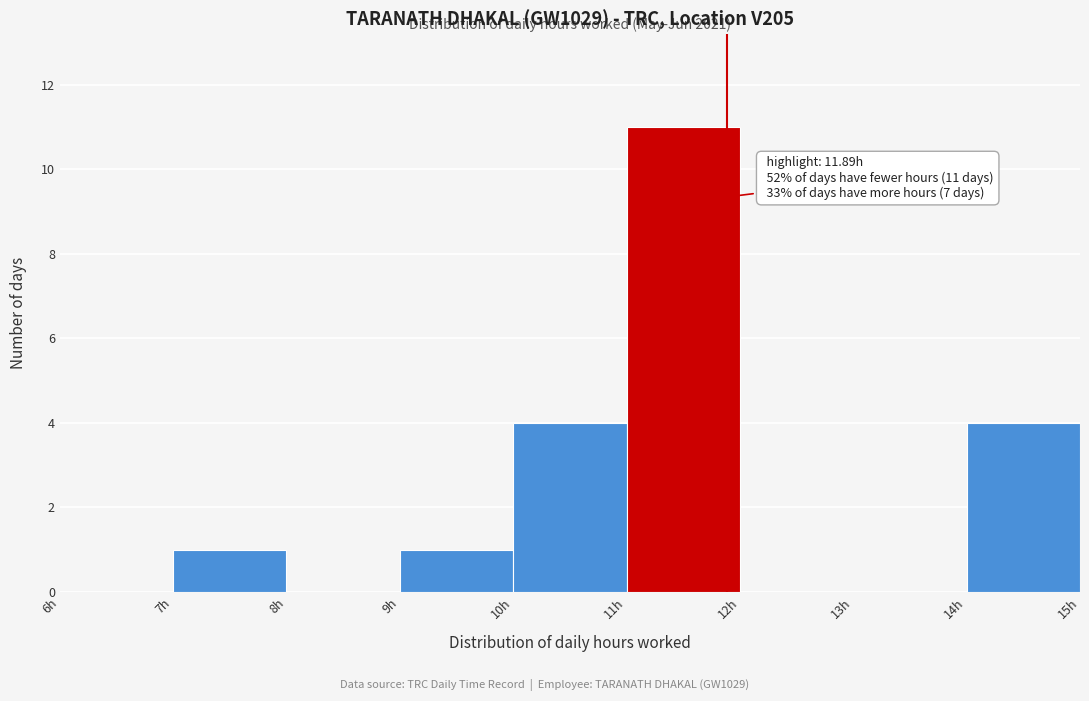

Which range on the x-axis has the tallest bar?

11 to 12